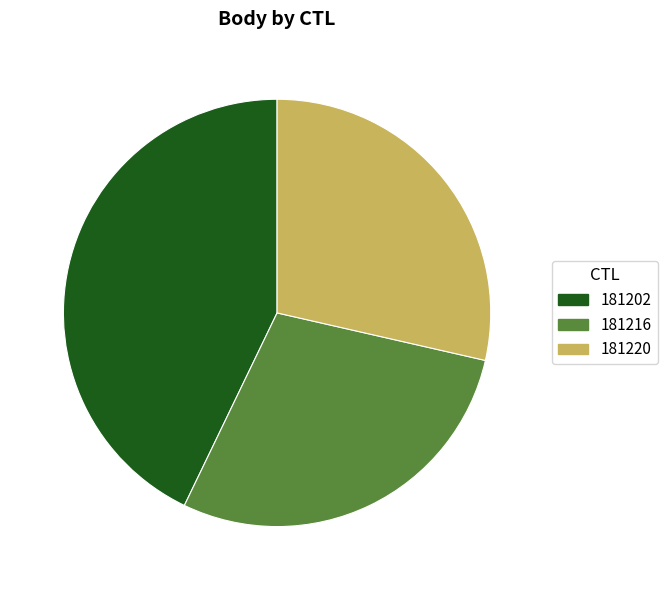

True or false: 181202 accounts for 43% of the total.

True